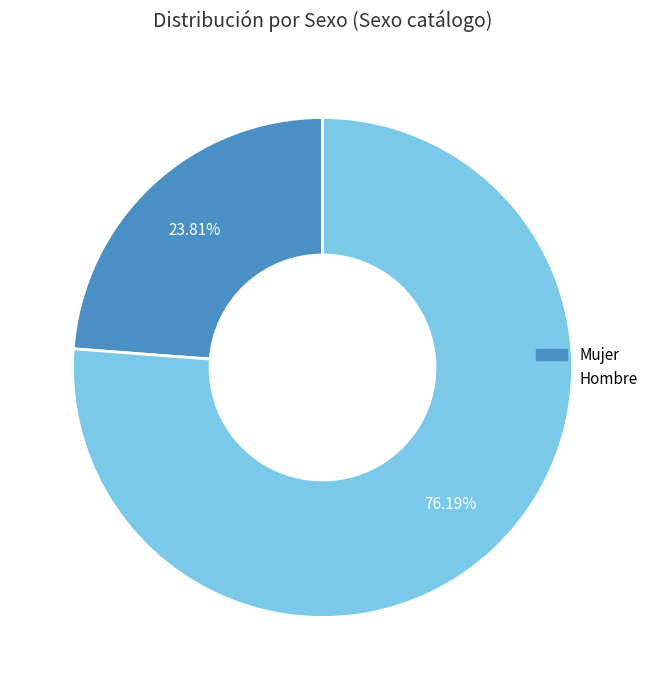

Does any single category account for the majority?

Yes